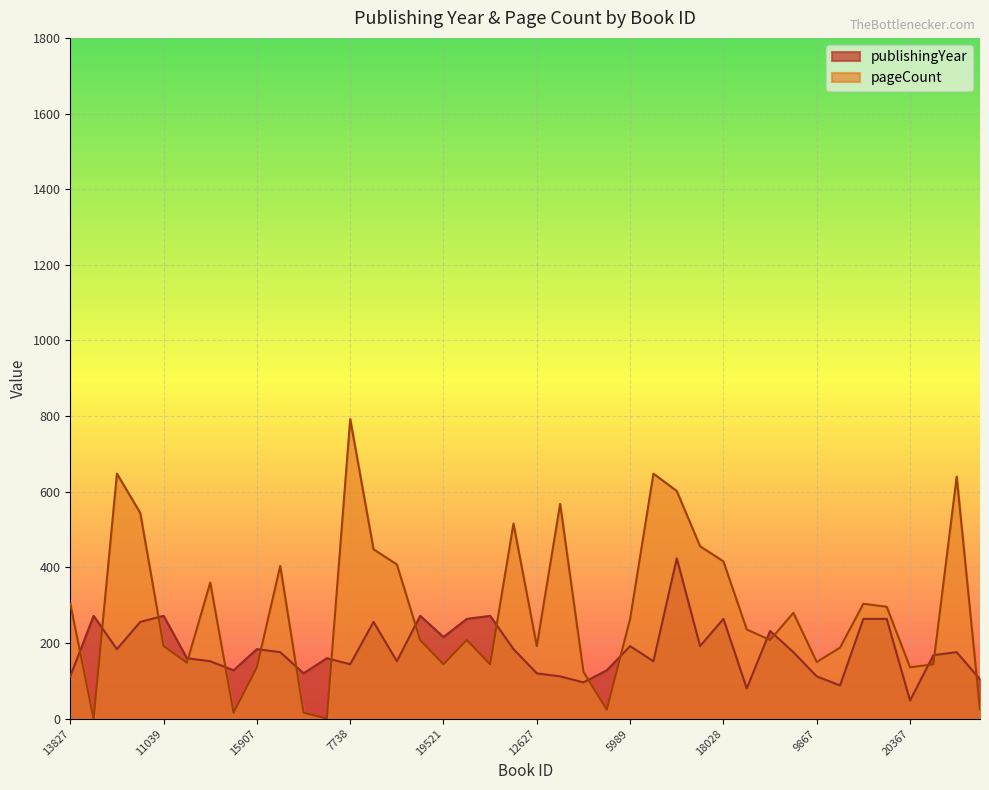

Does the chart display data point markers on the line(s)?

No